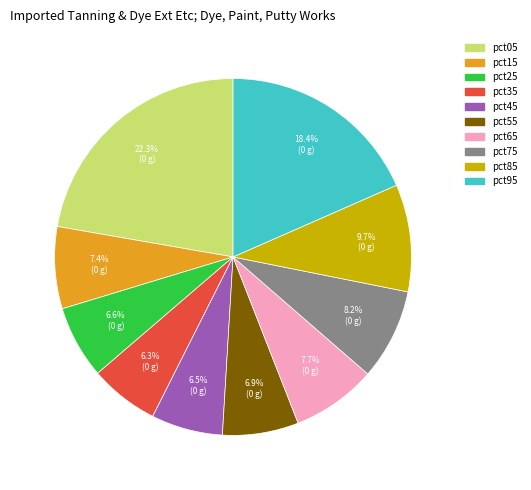

Which slice is the largest?

pct05